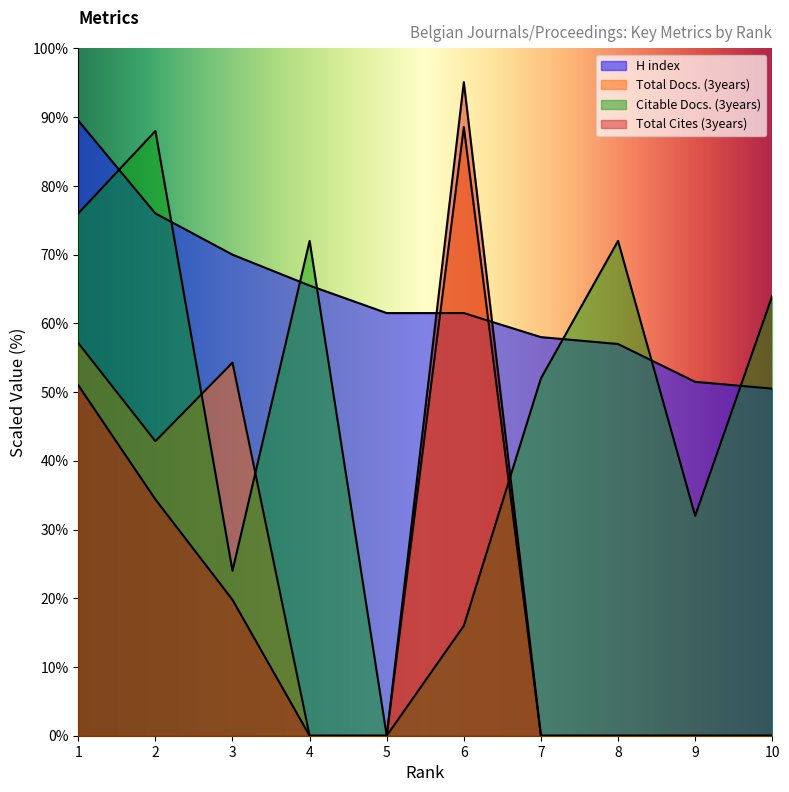

Reading left to right, transcribe all the data shown in this chart.

H index: 89.5	76.0	70.0	65.5	61.5	61.5	58.0	57.0	51.5	50.5
Total Docs. (3years): 57.1	42.9	54.3	0.0	0.0	88.6	0.0	0.0	0.0	0.0
Citable Docs. (3years): 76.0	88.0	24.0	72.0	0.0	16.0	52.0	72.0	32.0	64.0
Total Cites (3years): 51.0	34.4	19.8	0.0	0.0	95.1	0.0	0.0	0.0	0.0